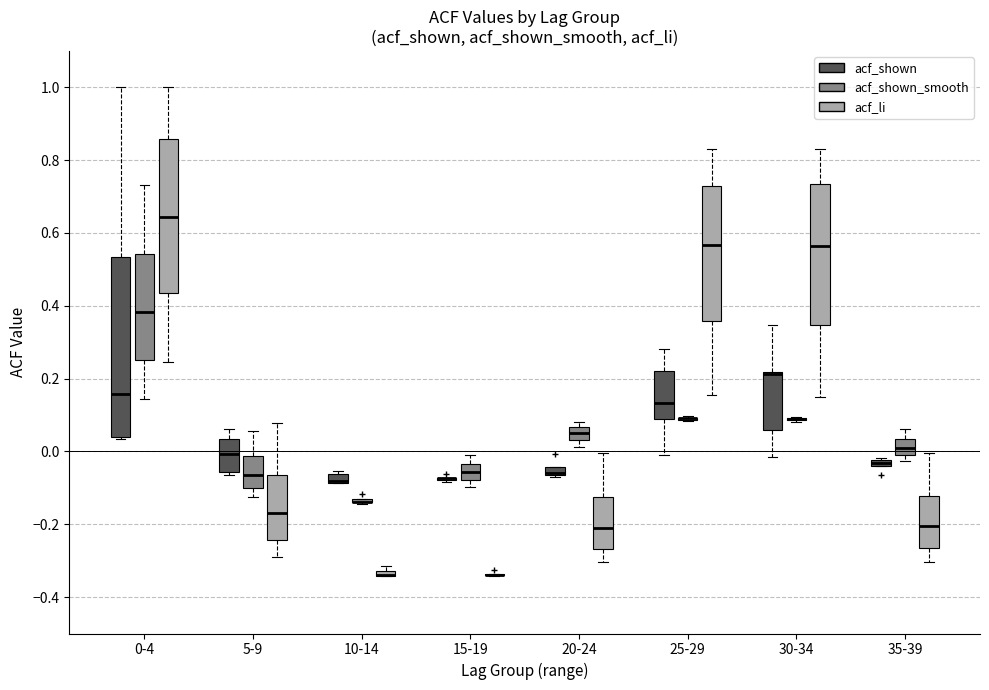

Where is the lower edge of the box for 20-24 (acf_shown_smooth) on the y-axis? The values are not printed on the chart, so give them approximately, as read against the axis.

0.04